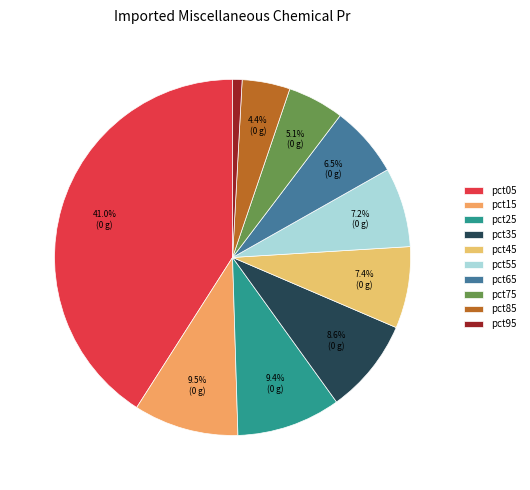

To the nearest percent, what is the average slice percentage?

10%